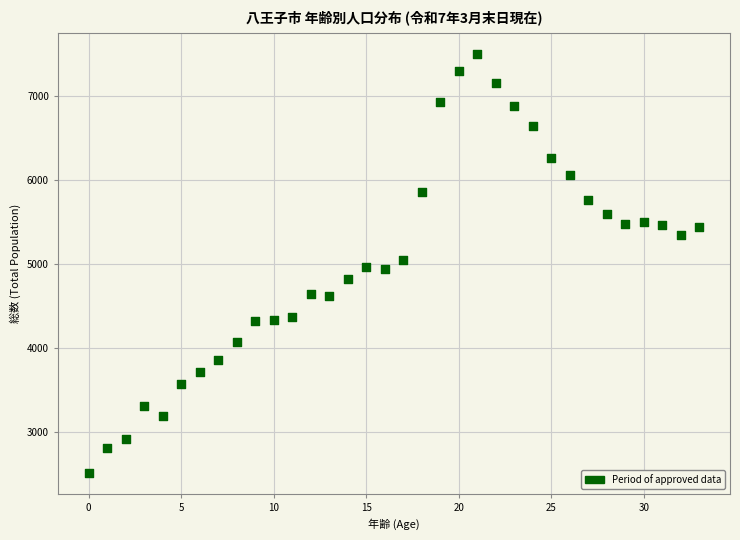

What is the range of Y values (max minus min)?

4986